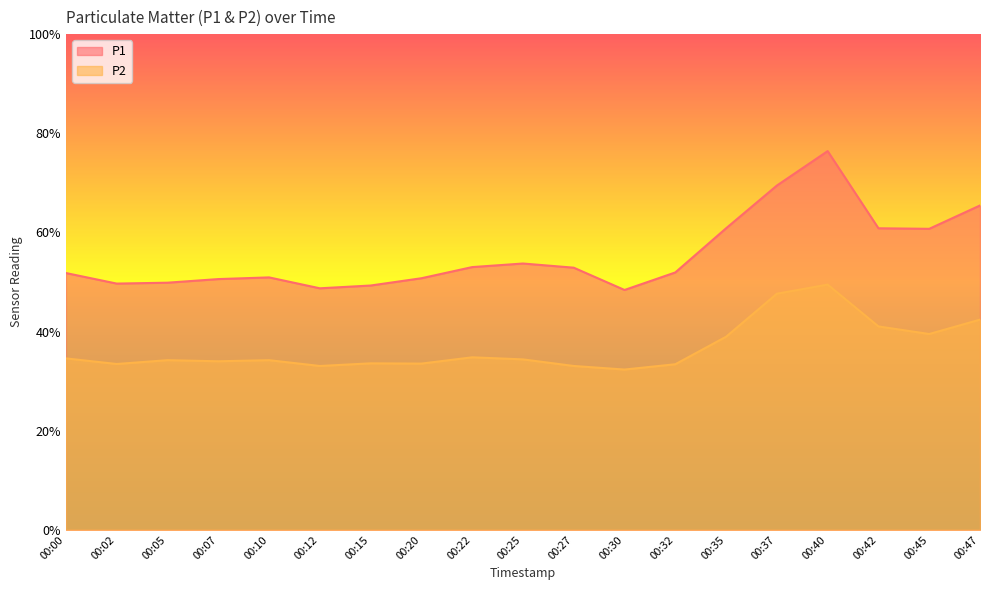

True or false: P2 has a value of 54.8 at 00:10.

False